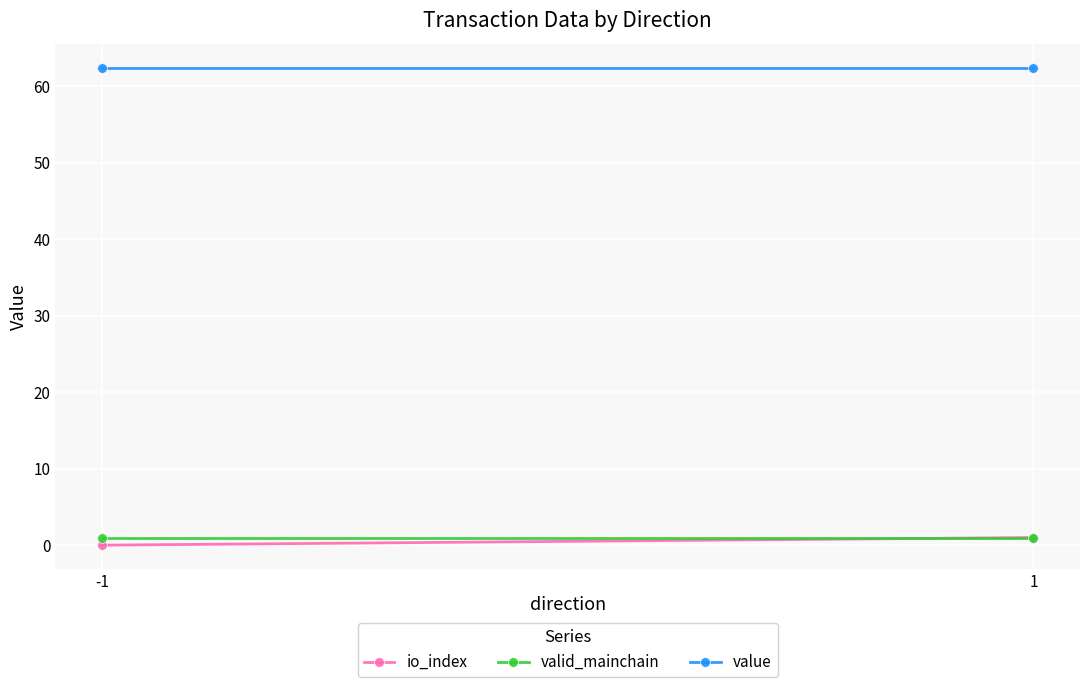

Reading left to right, extract all data points from this chart.

io_index: 0.0	1.0
valid_mainchain: 1.0	1.0
value: 62.4	62.4